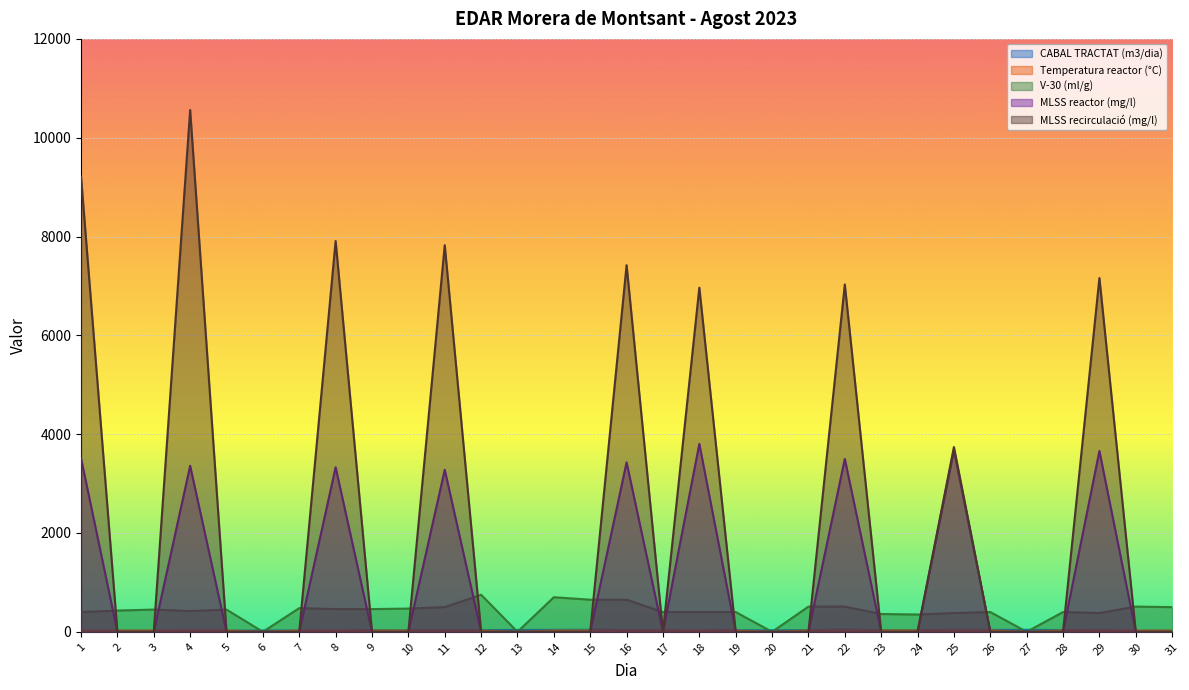

Count the number of data series in this chart.

5